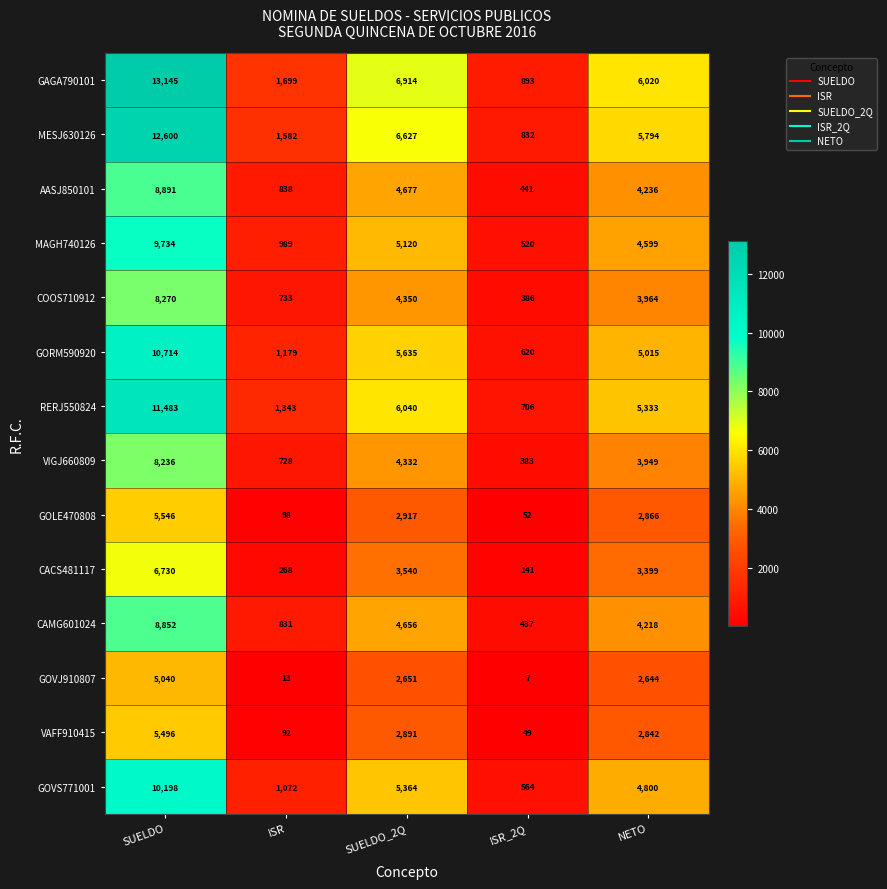

Which series has the largest range (max minus min)?

GAGA790101